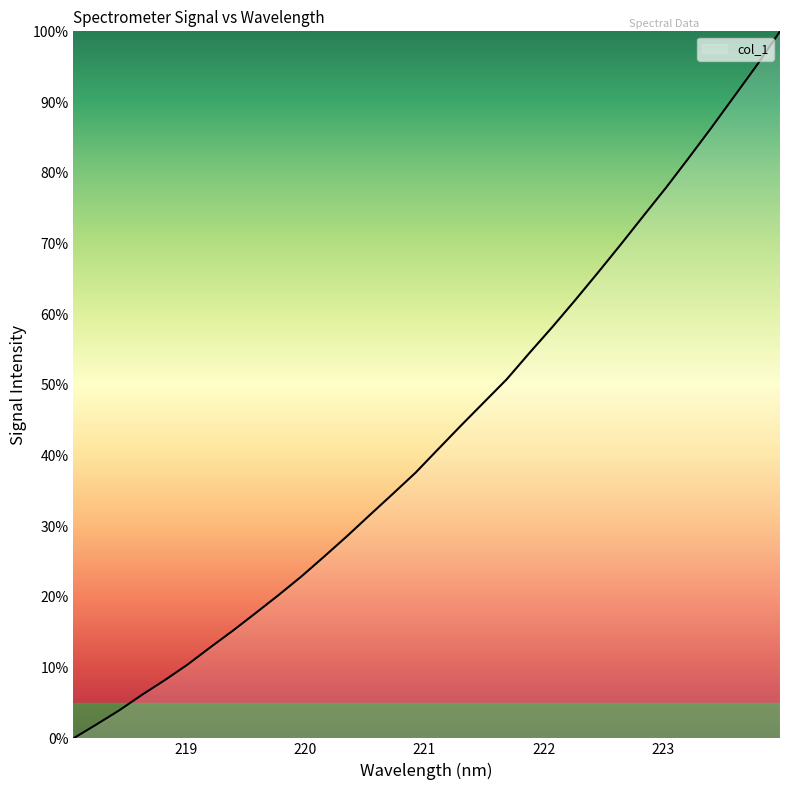

What is the maximum value shown in the chart?

100.0